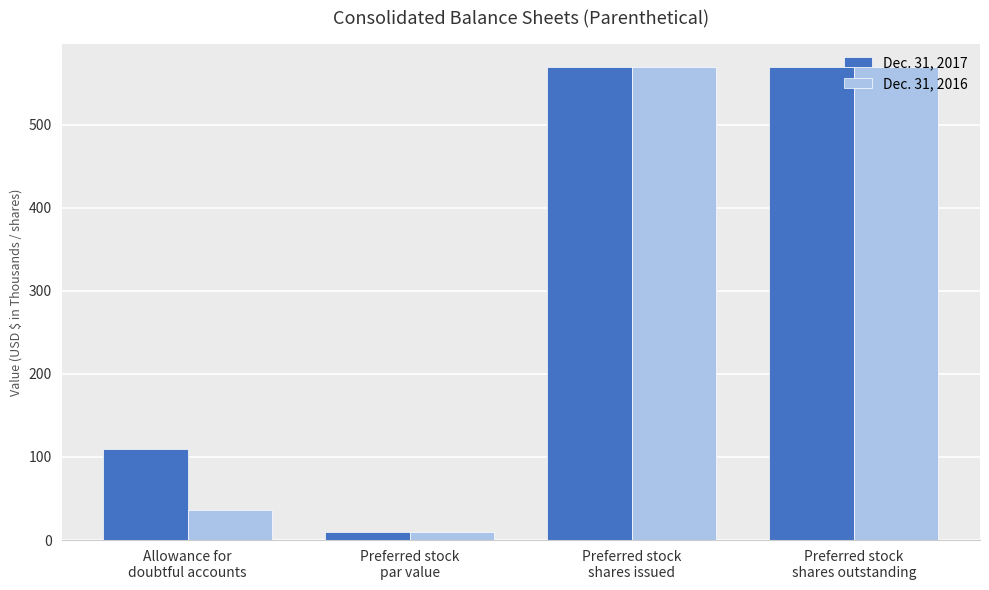

What is the total value across all series at Allowance for
doubtful accounts?

146